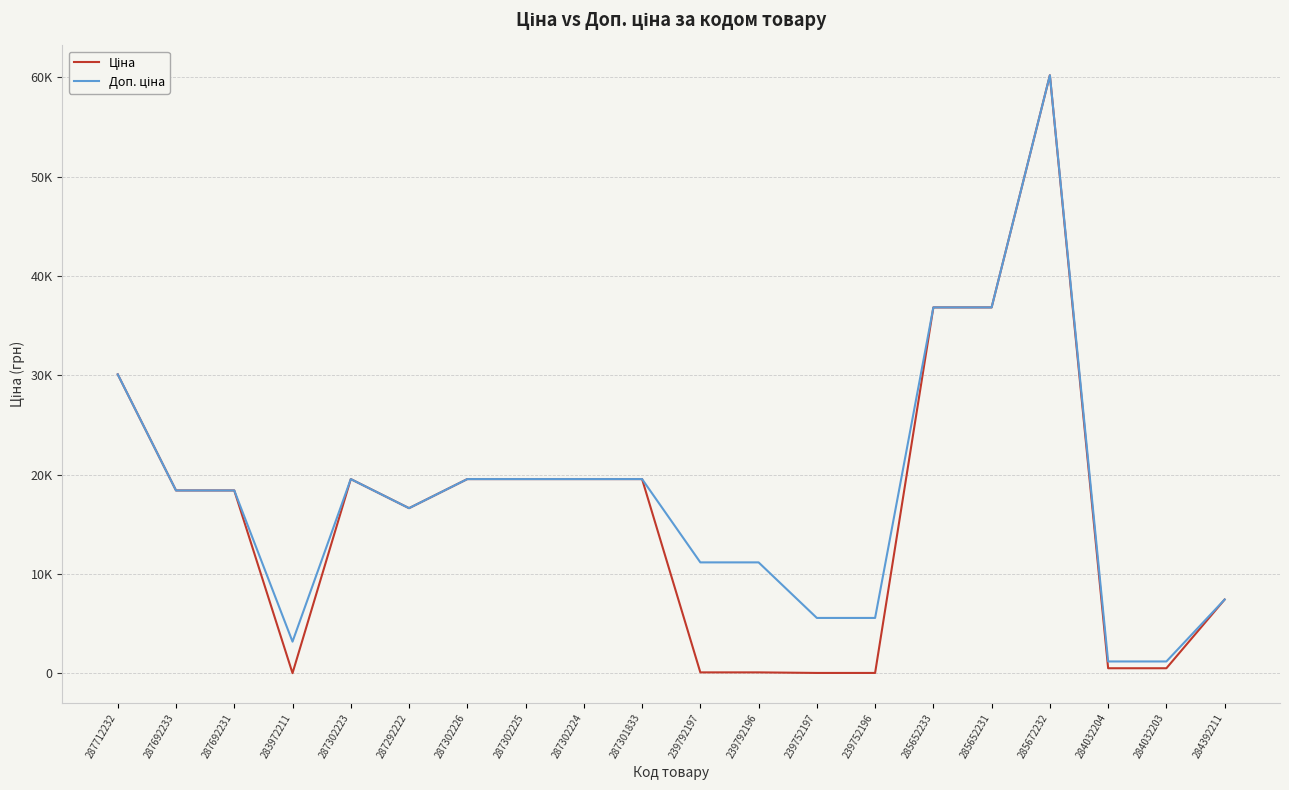

At which category is the sum across all series the highest?

285672232